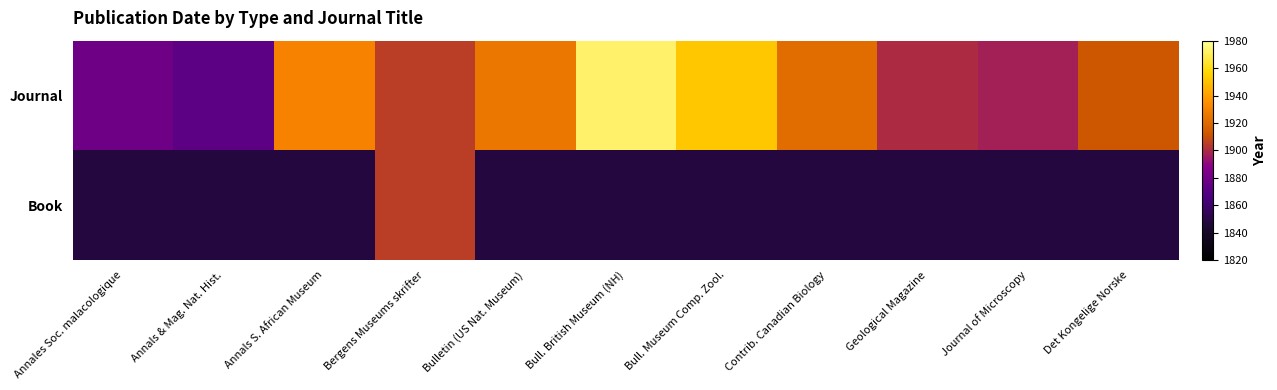

What is the total value across all series at Annals & Mag. Nat. Hist.?

3720.0